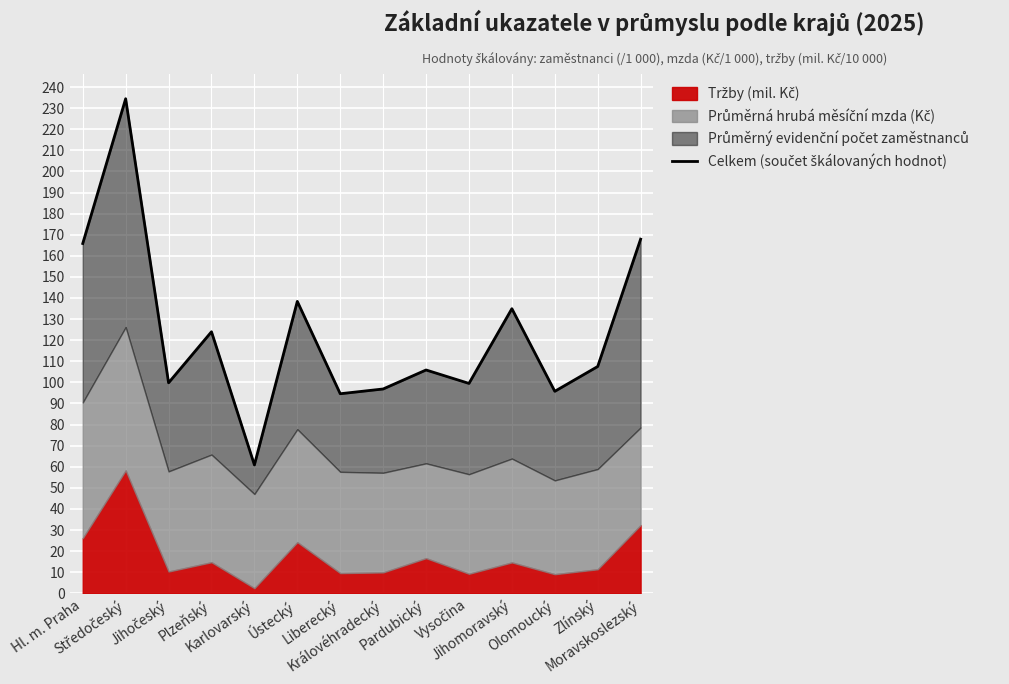

What is the greatest value displayed?

234.4